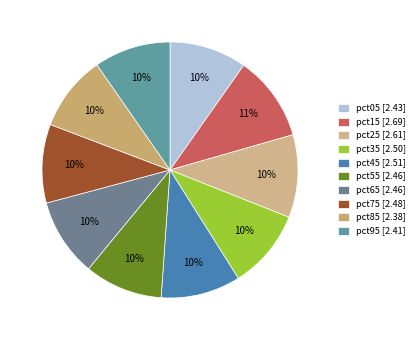

What portion of the pie excludes pct75?

90.1%